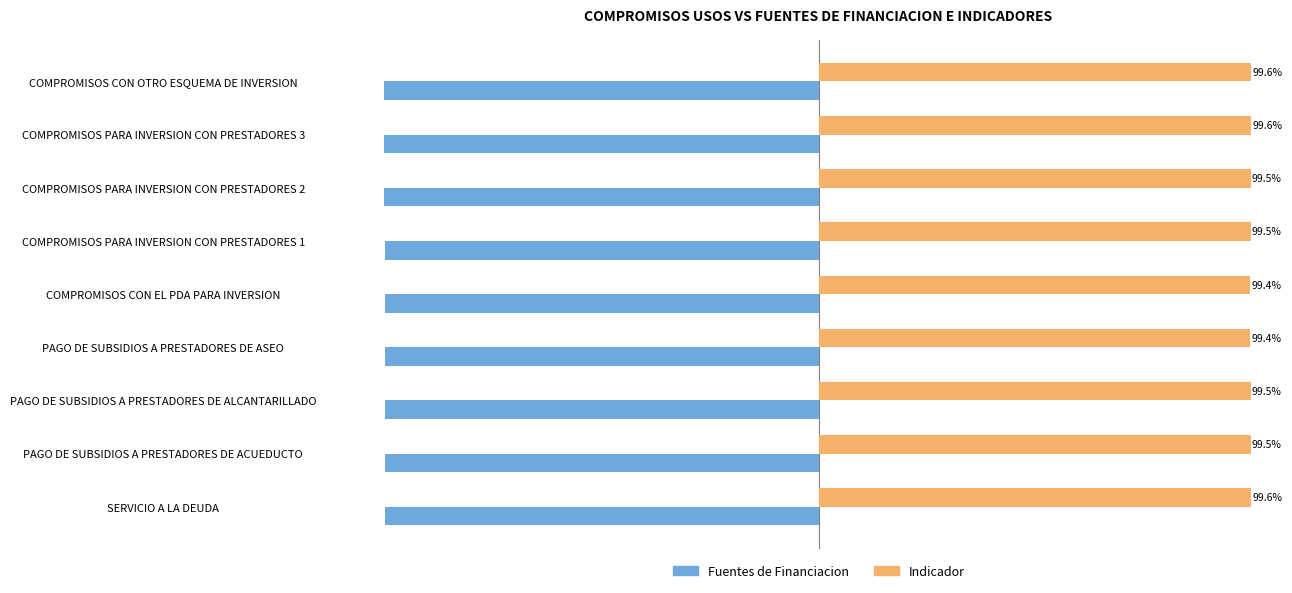

At which category is the sum across all series the highest?

SERVICIO A LA DEUDA